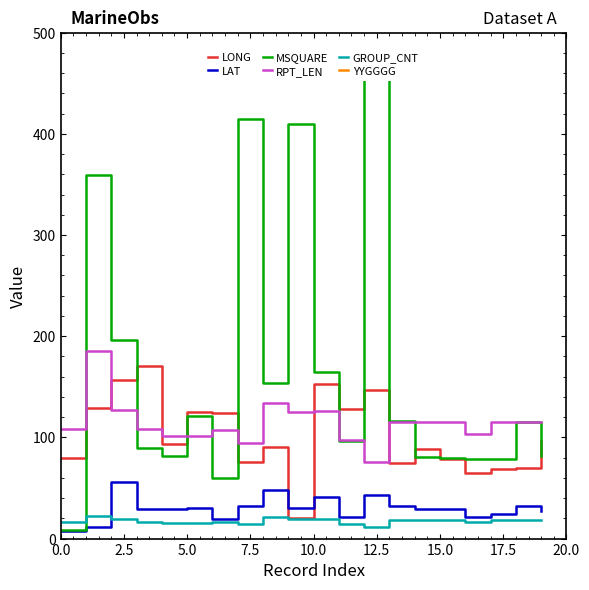

What is the label of the 16th point from the left?

15